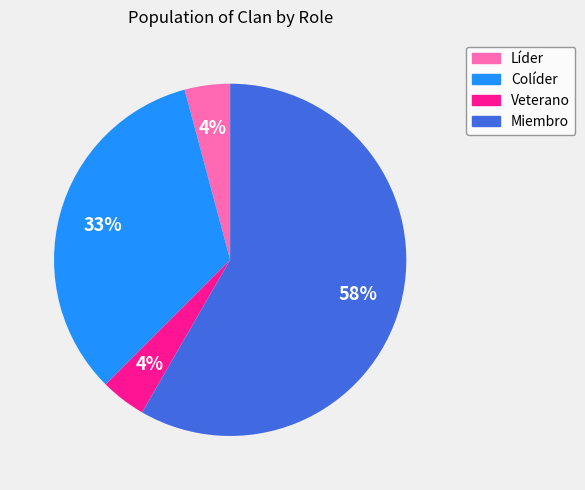

Is it true that Veterano is 4% of the pie?

True